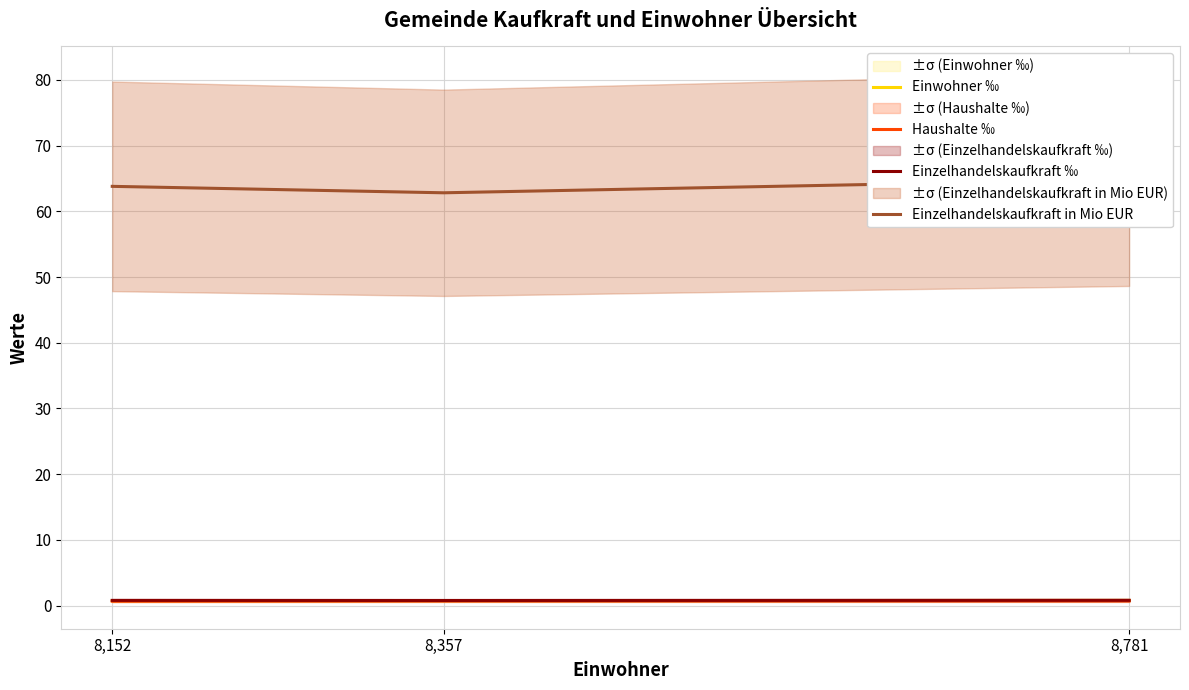

What is the difference between the highest and lowest values at 8,357?

62.1